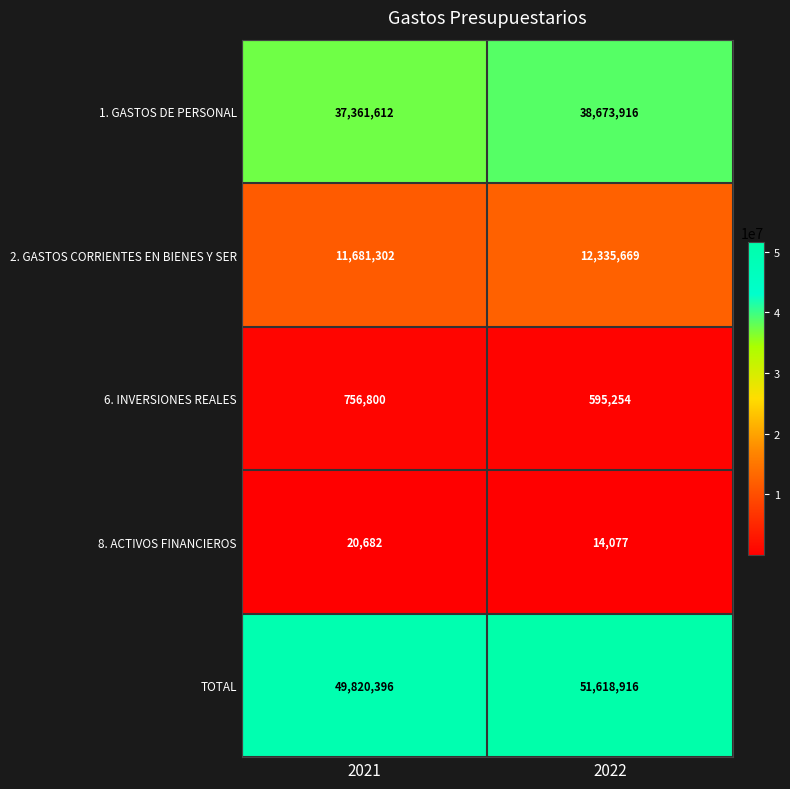

Between 2021 and 2022, which series saw the biggest shift?

TOTAL